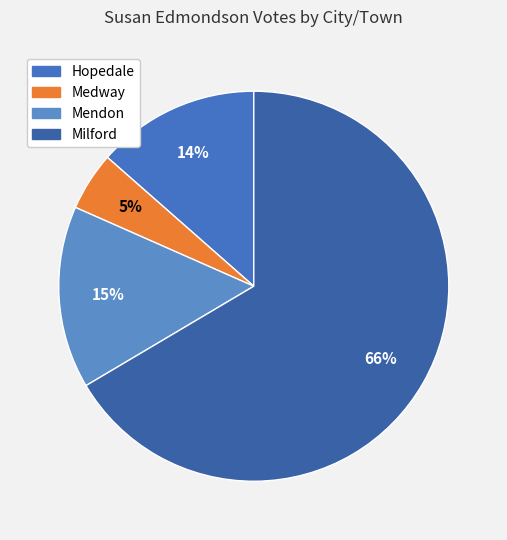

Count the number of slices in the pie.

4